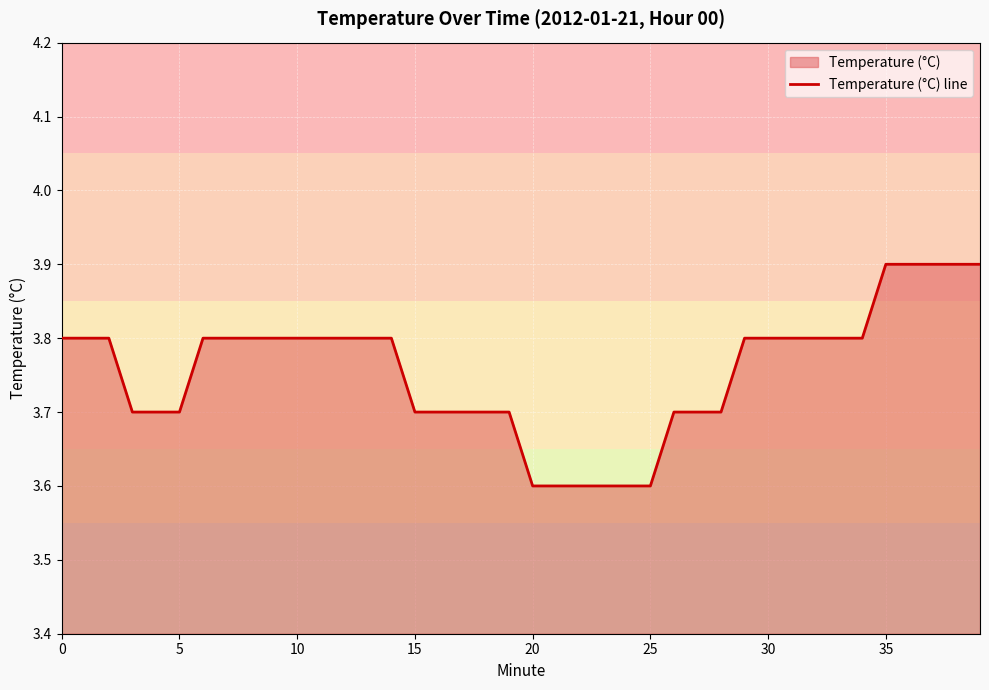

True or false: there are more than 2 points higher than both neighbors.

False